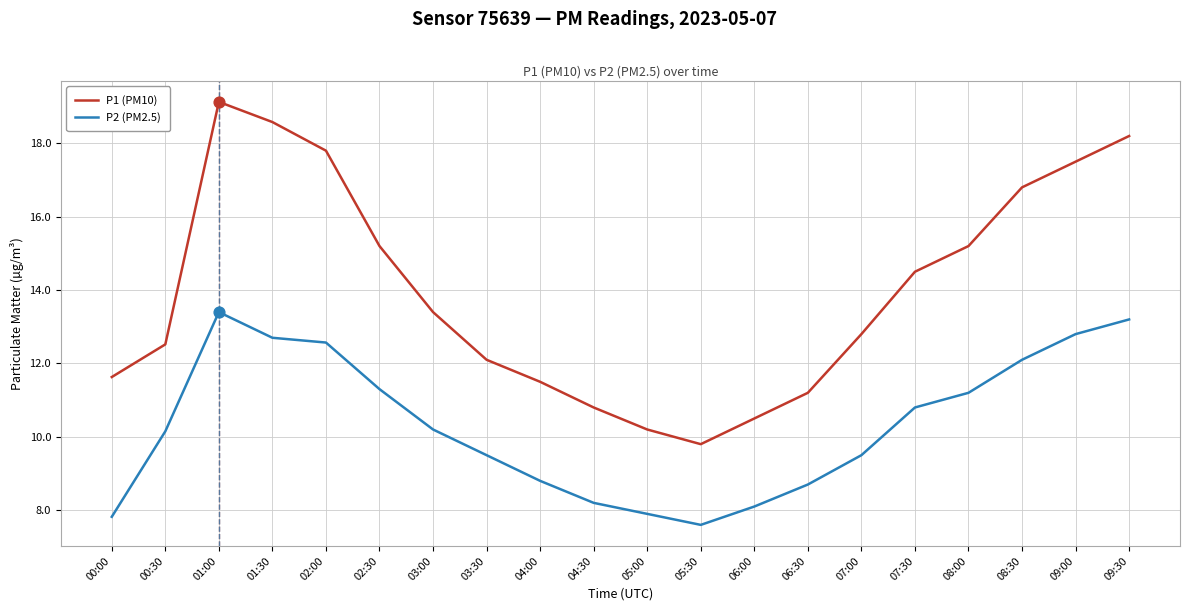

Which series has the widest spread of values?

P1 (PM10)